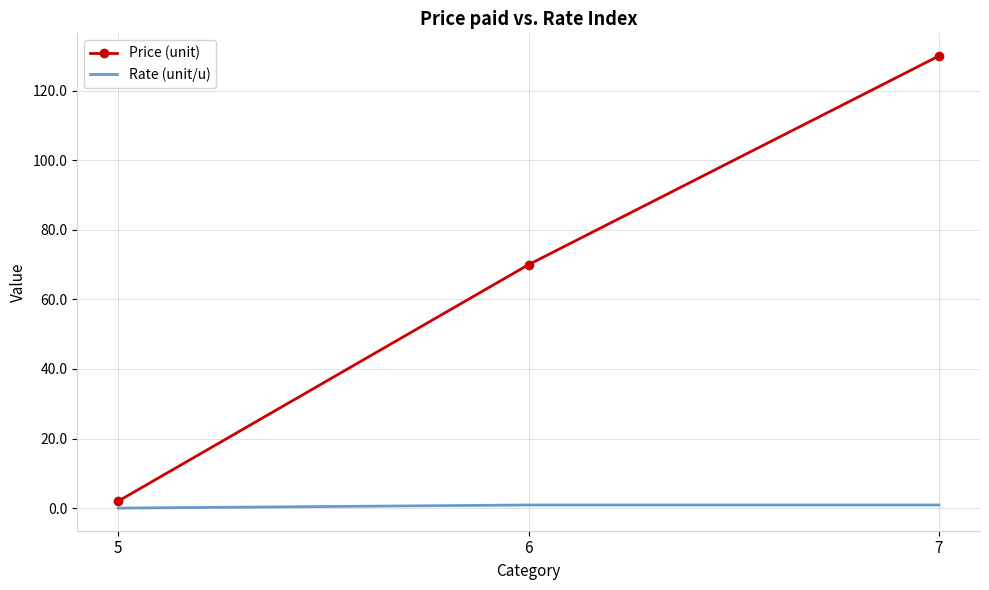

Which series has the widest spread of values?

Price (unit)